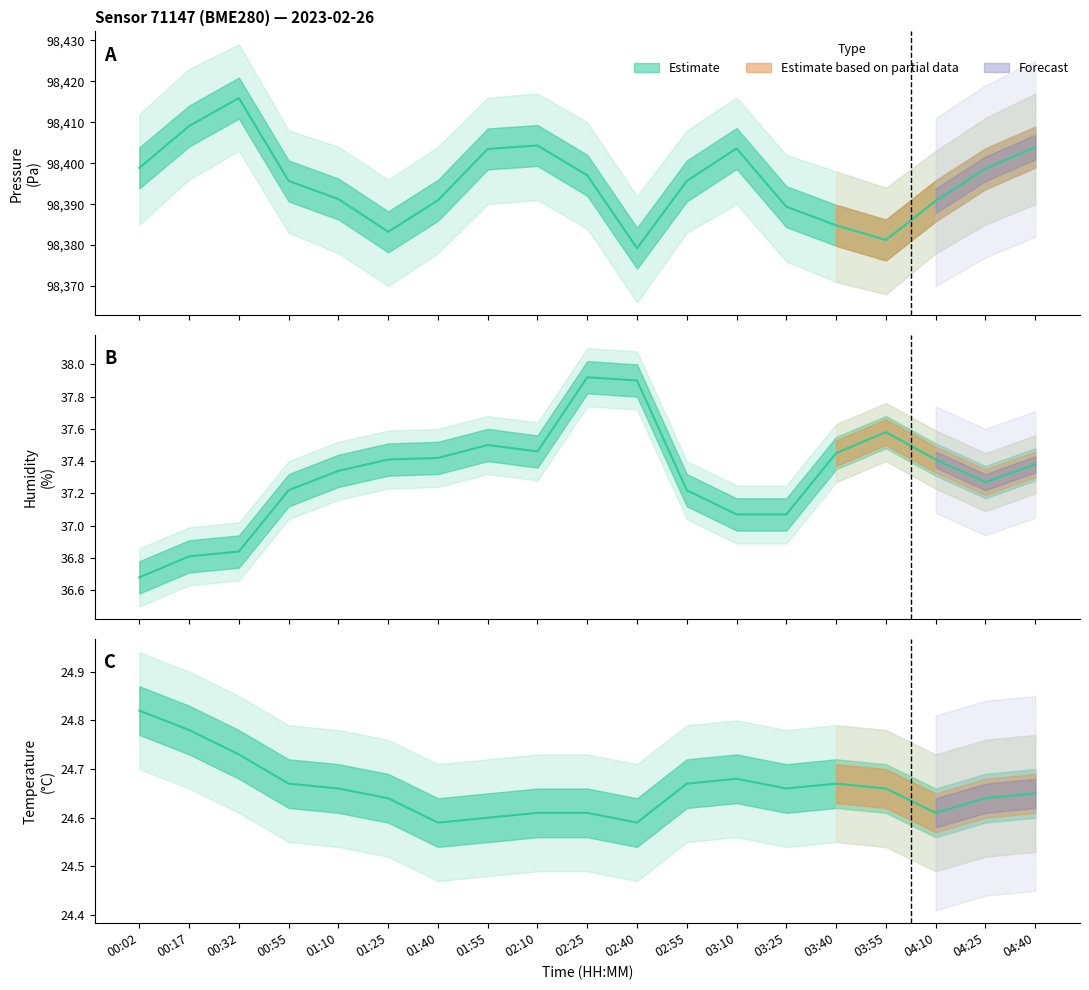

How many data points does each series have?

19